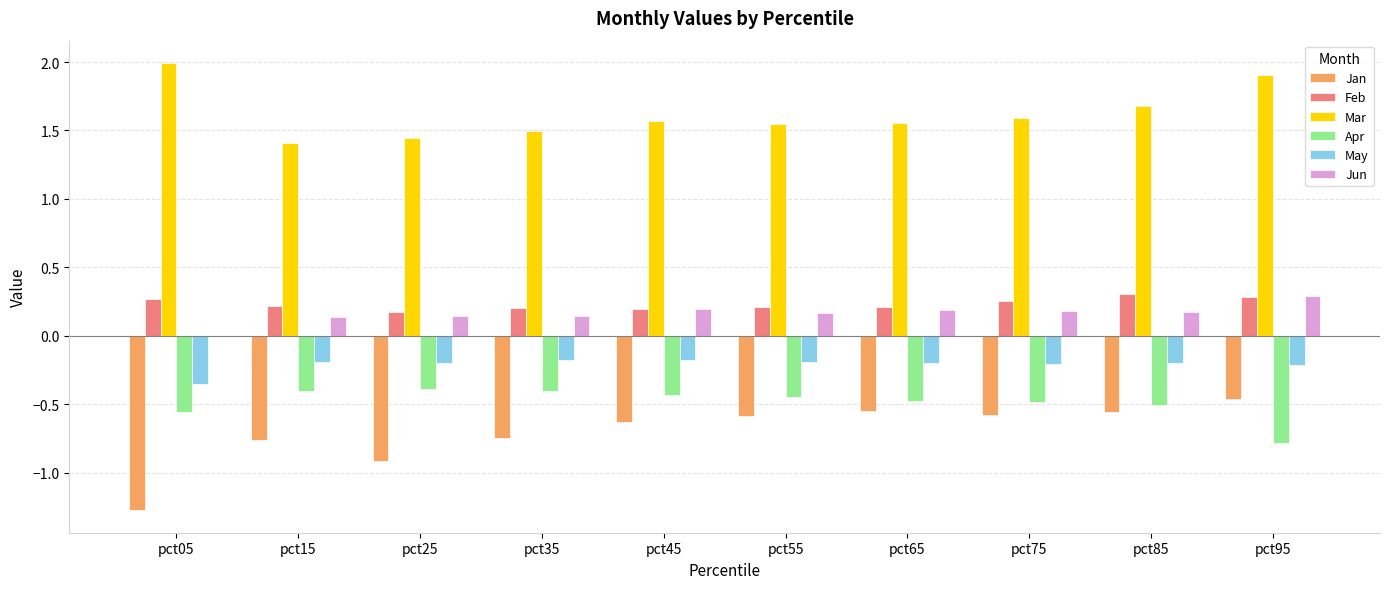

The value of Jun at pct05 is 0.0. True or false?

True